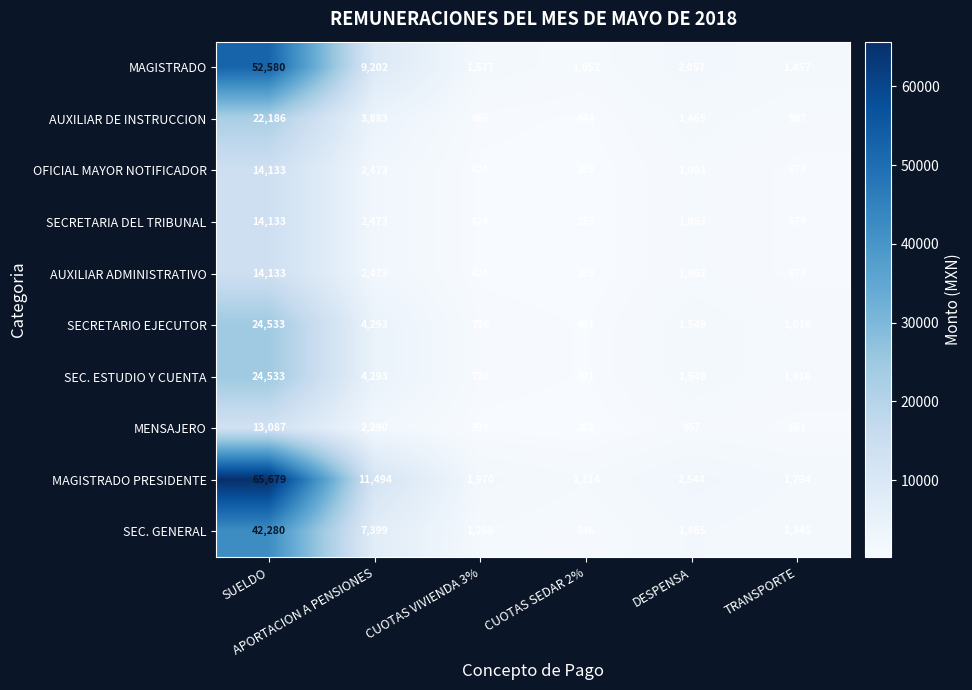

Which label corresponds to the smallest value in the chart?

CUOTAS SEDAR 2%